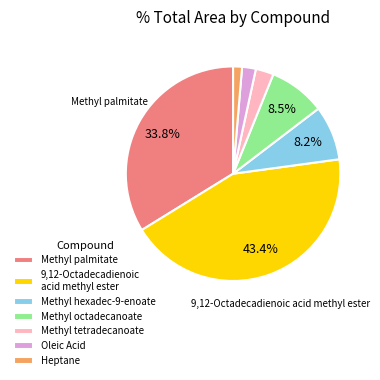

Which has a higher value, Methyl tetradecanoate or Heptane?

Methyl tetradecanoate